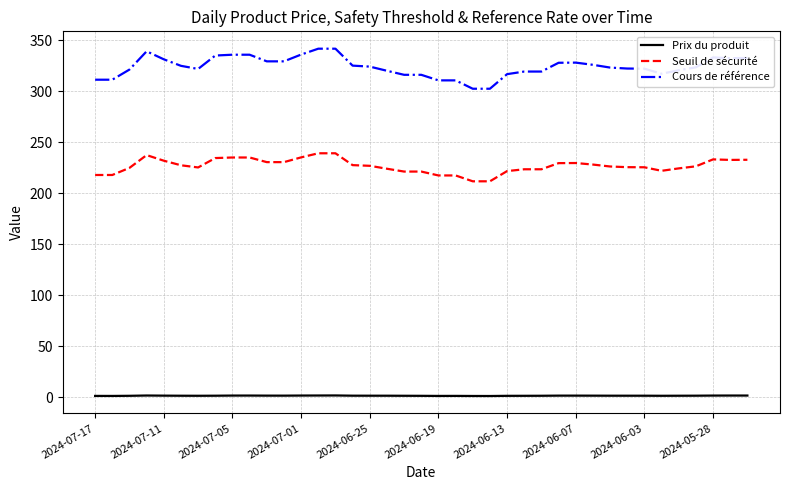

True or false: Cours de référence and Seuil de sécurité intersect in this chart.

False